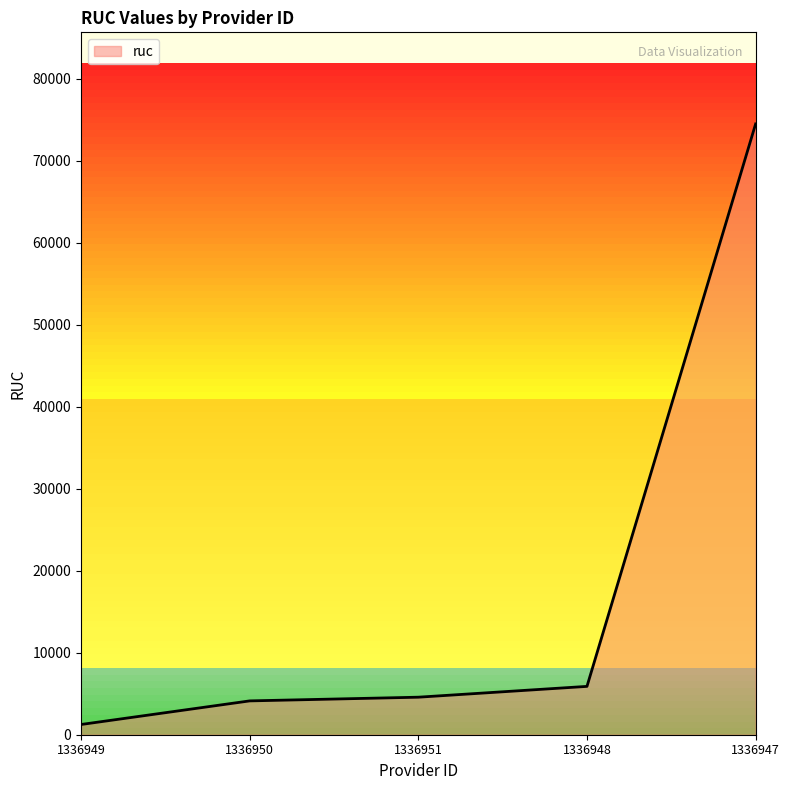

Which category has the lowest value across all series?

1336949